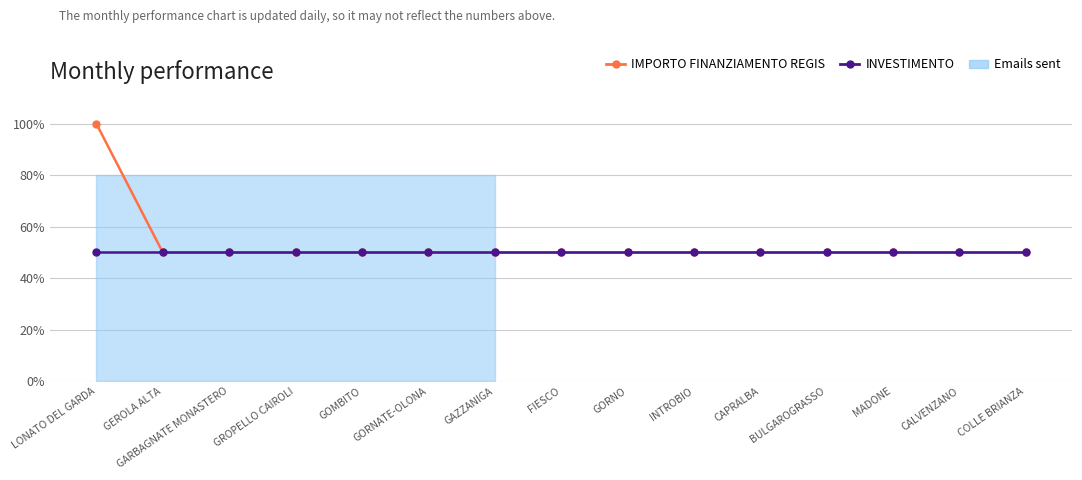

True or false: INVESTIMENTO has a value of 35 at INTROBIO.

False